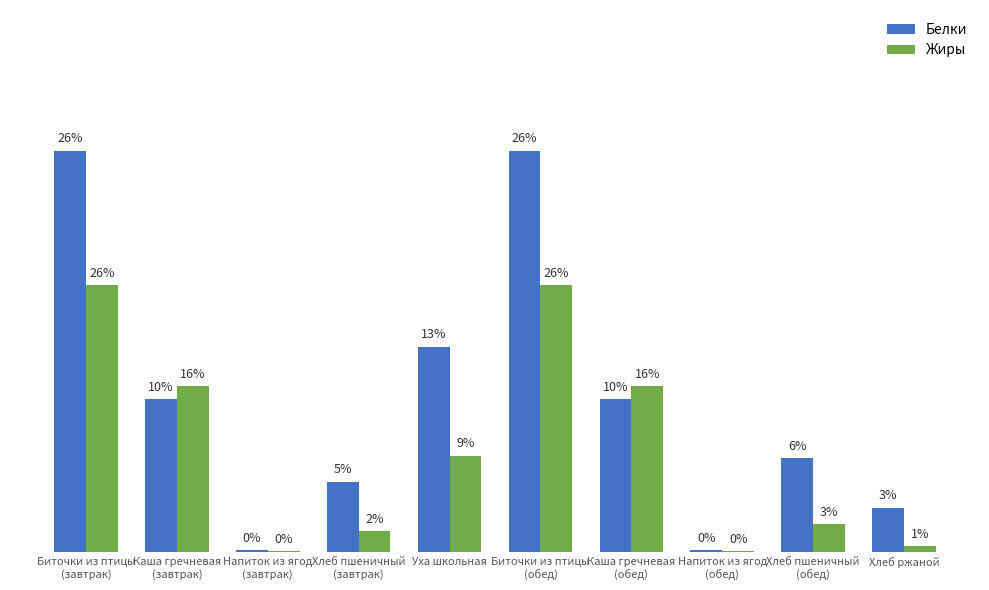

What are all the series names shown in the legend?

Белки, Жиры